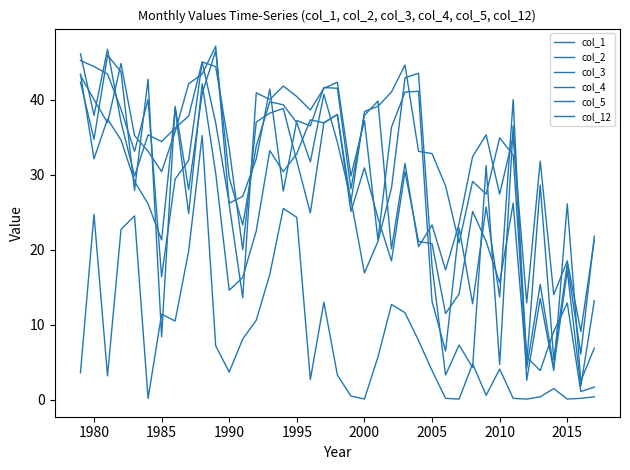

What is the value of the col_3 point at the 1st from the left?

45.2